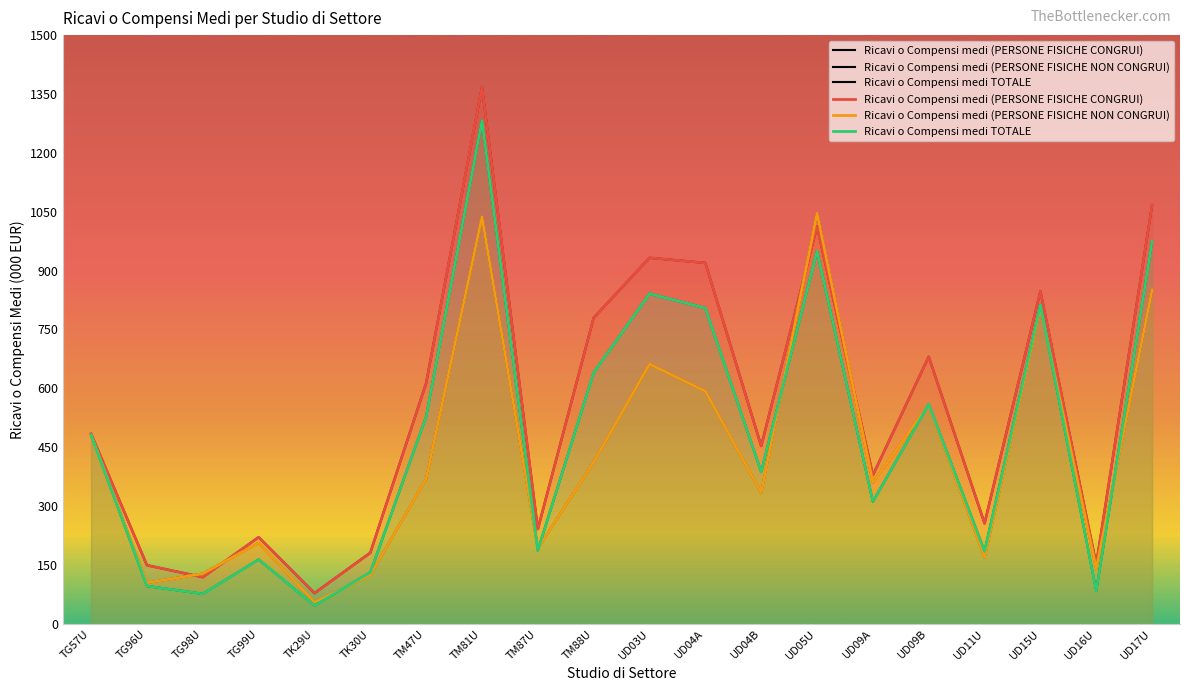

What is the difference between the maximum and minimum values in the Ricavi o Compensi medi (PERSONE FISICHE NON CONGRUI) series?

990.9